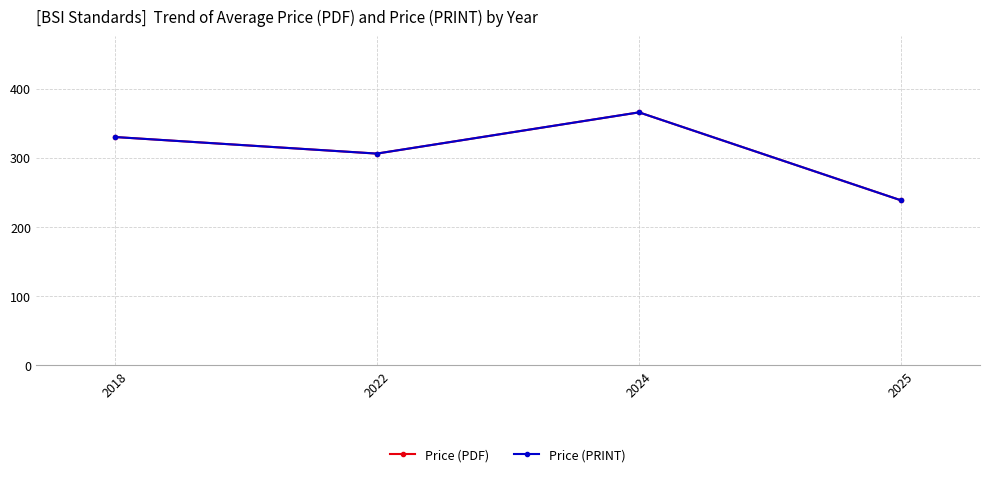

Where is Price (PDF) nearest to the value 301?

2022